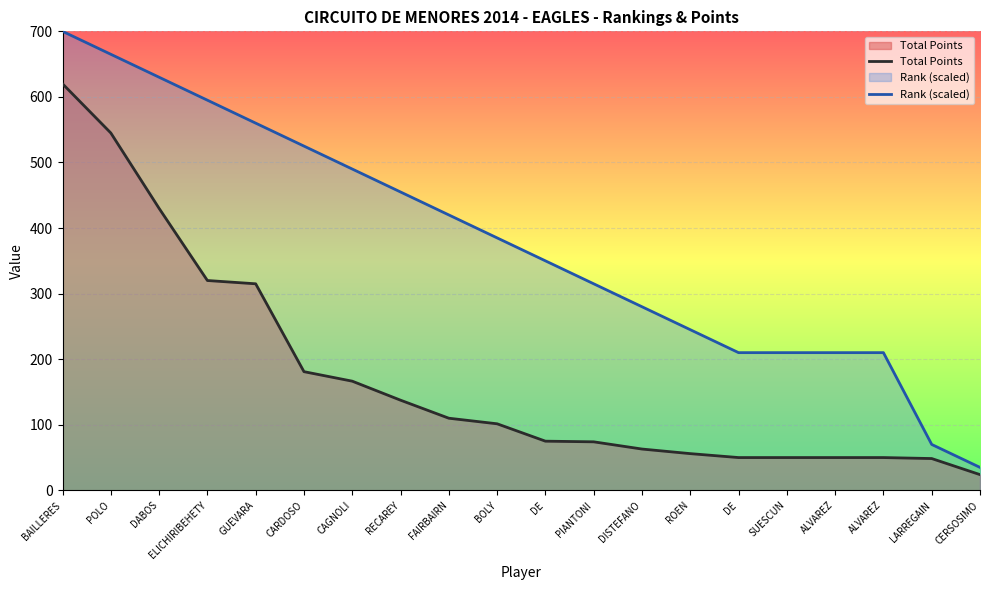

True or false: Total Points has more than 1 points higher than both neighbors.

False